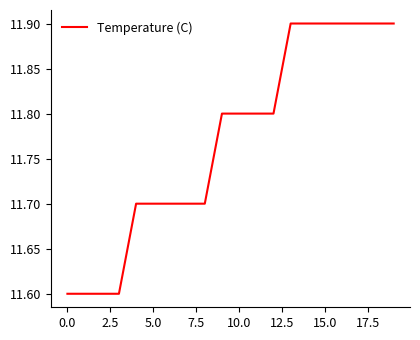

What is the minimum value shown in the chart?

11.6